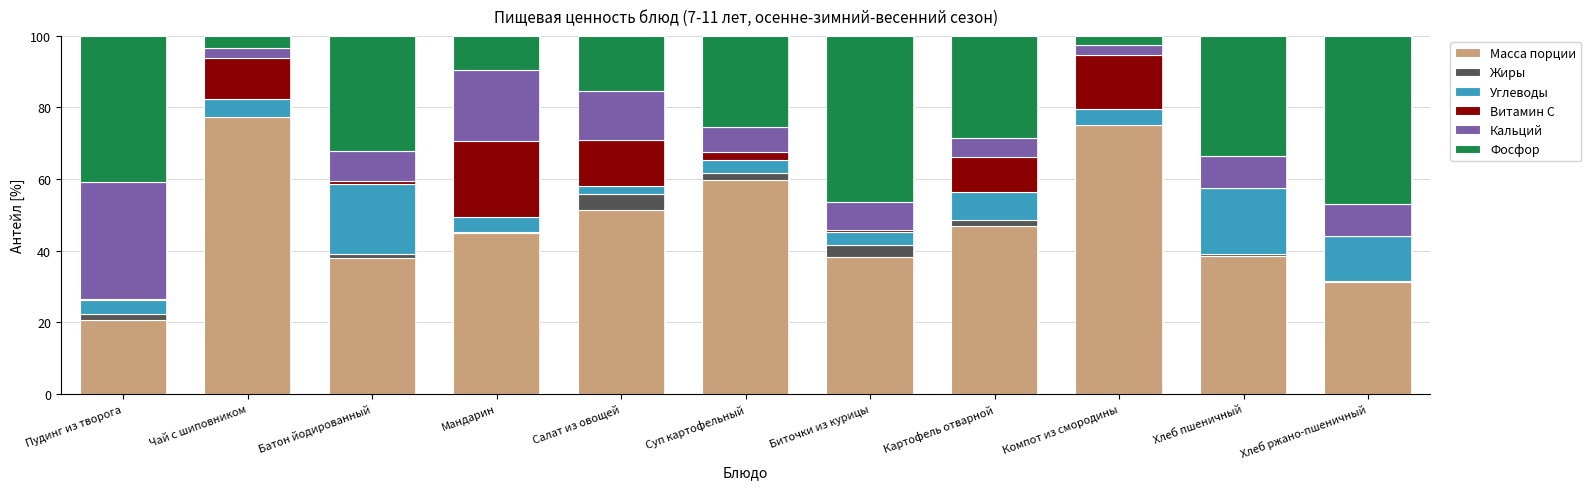

Where is Масса порции nearest to the value 48?

Картофель отварной